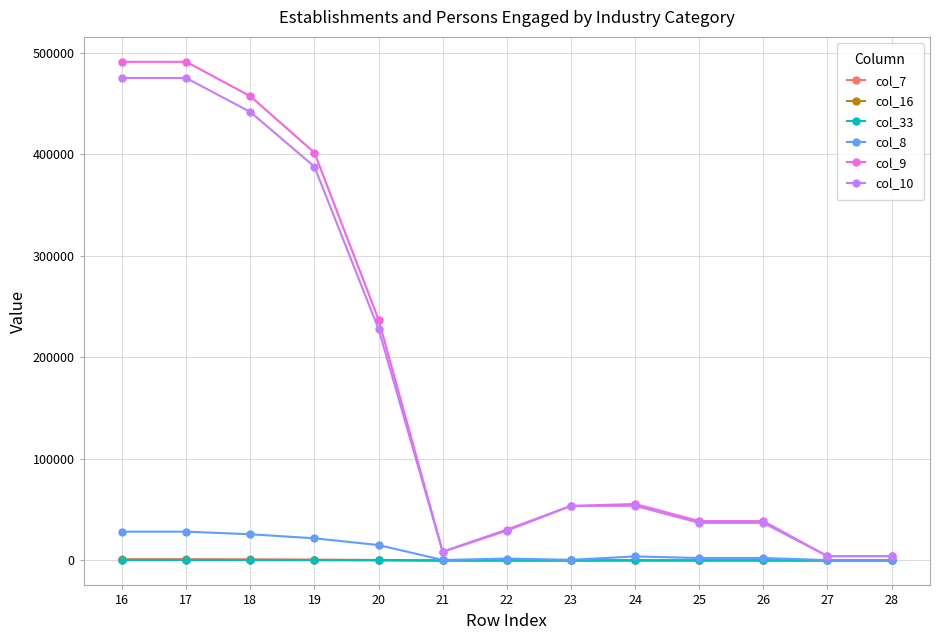

What is the maximum value shown in the chart?

491058